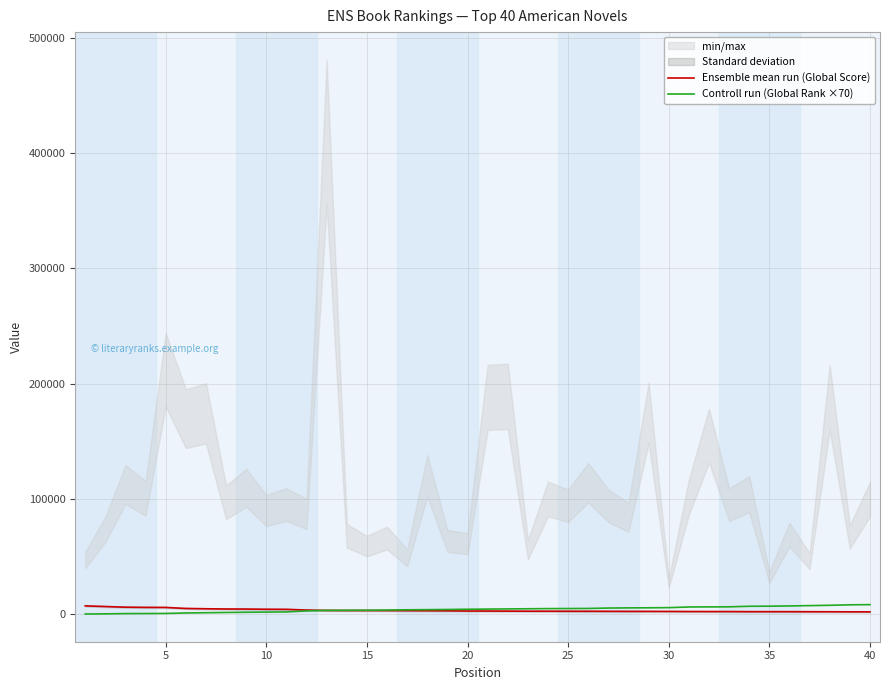

Which series ends up on top after the final intersection of Ensemble mean run (Global Score) and Controll run (Global Rank ×70)?

Controll run (Global Rank ×70)